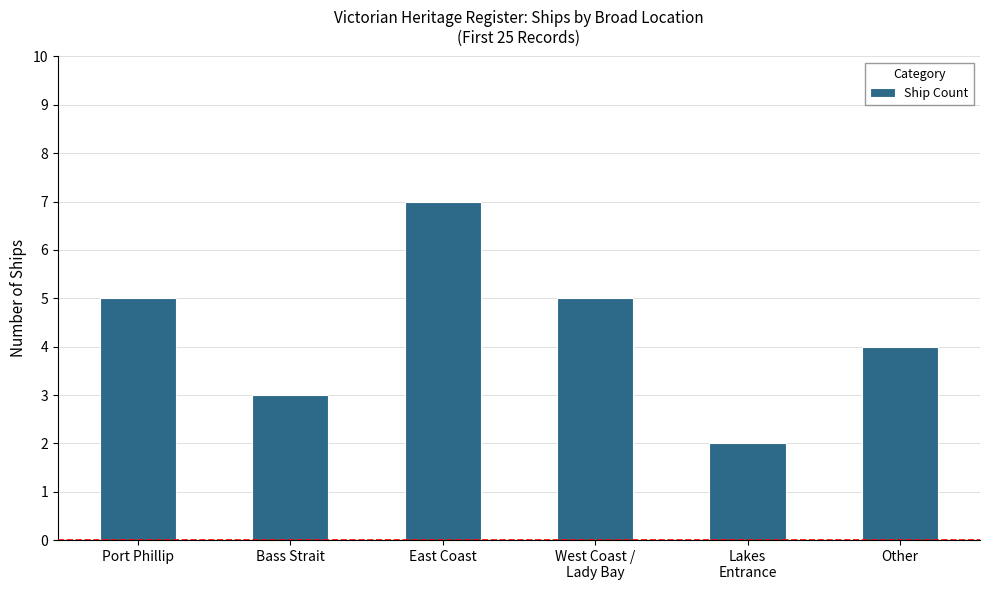

At which category does the chart reach its peak across all series?

East Coast